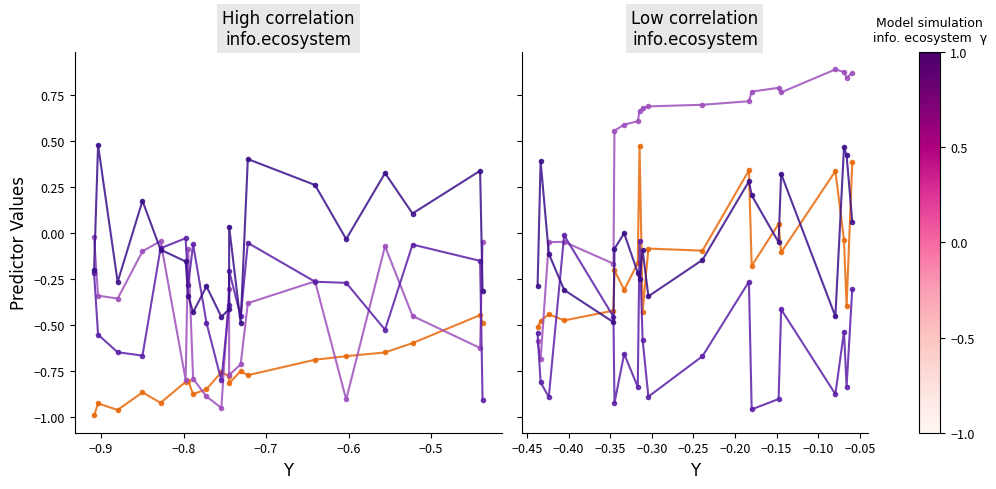

Rank the series by their maximum value, from highest to lowest.

X2, X1, X4, X3